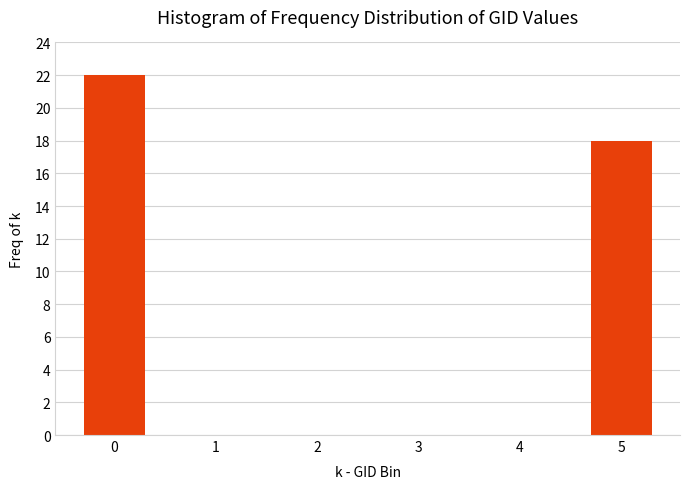

Reading right to left, what are all the values shown in this chart?

5=18	4=0	3=0	2=0	1=0	0=22